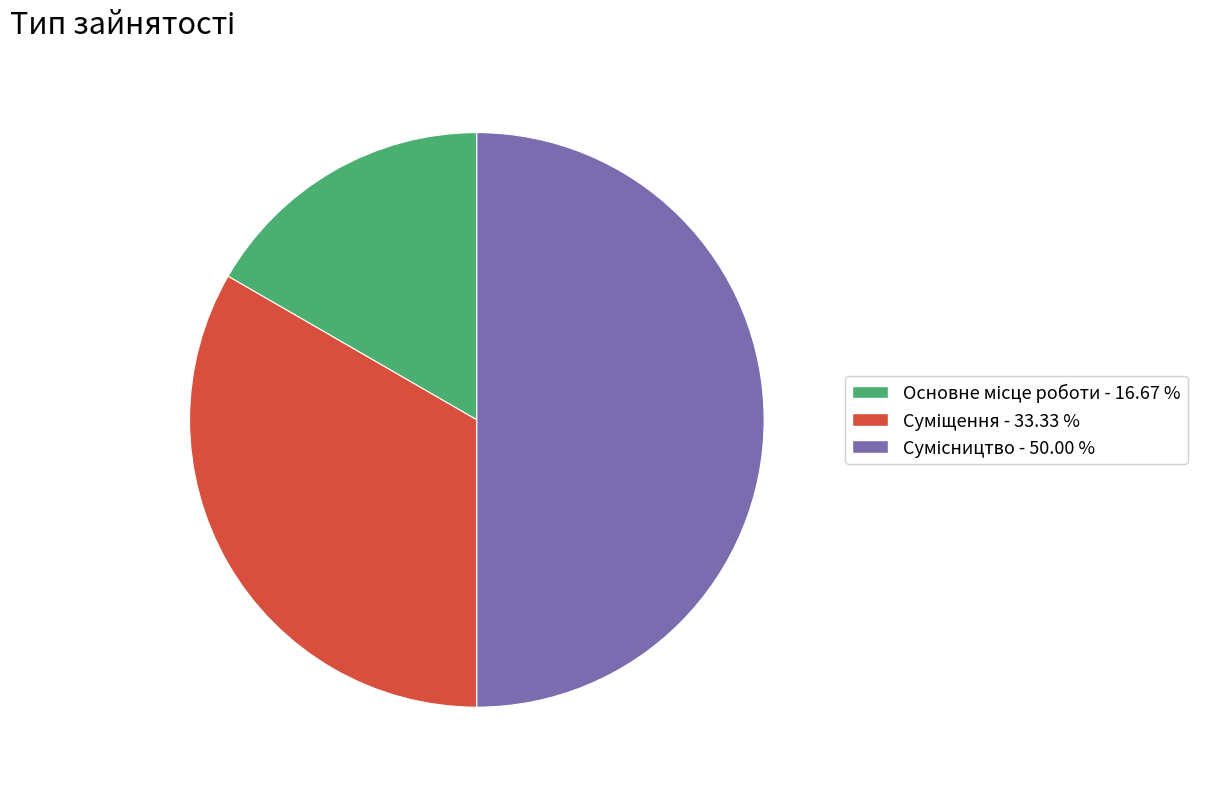

Is it true that Суміщення is 20% of the pie?

False